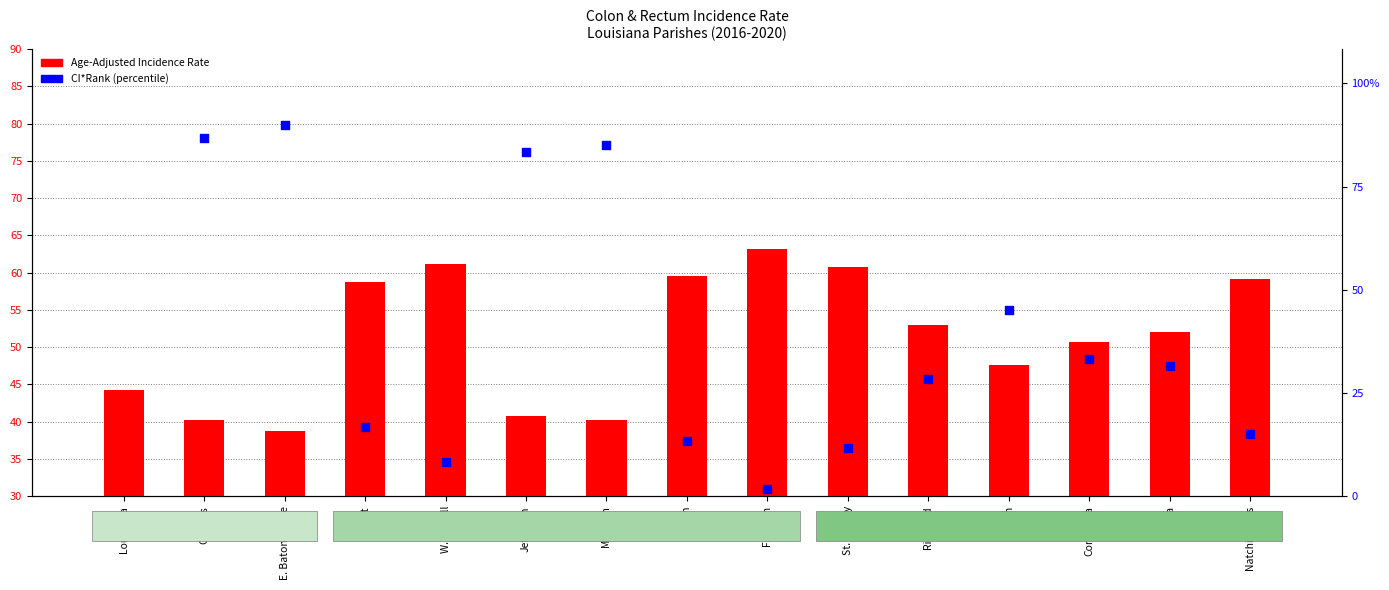

What is the change in value from Richland to Union?

-5.4